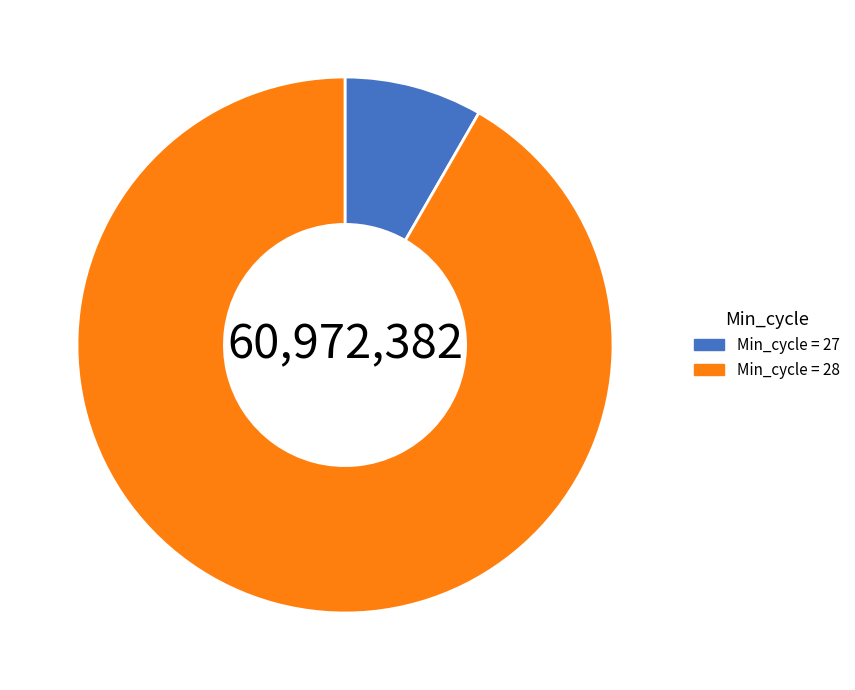

Is Min_cycle = 27 the majority of the pie?

No